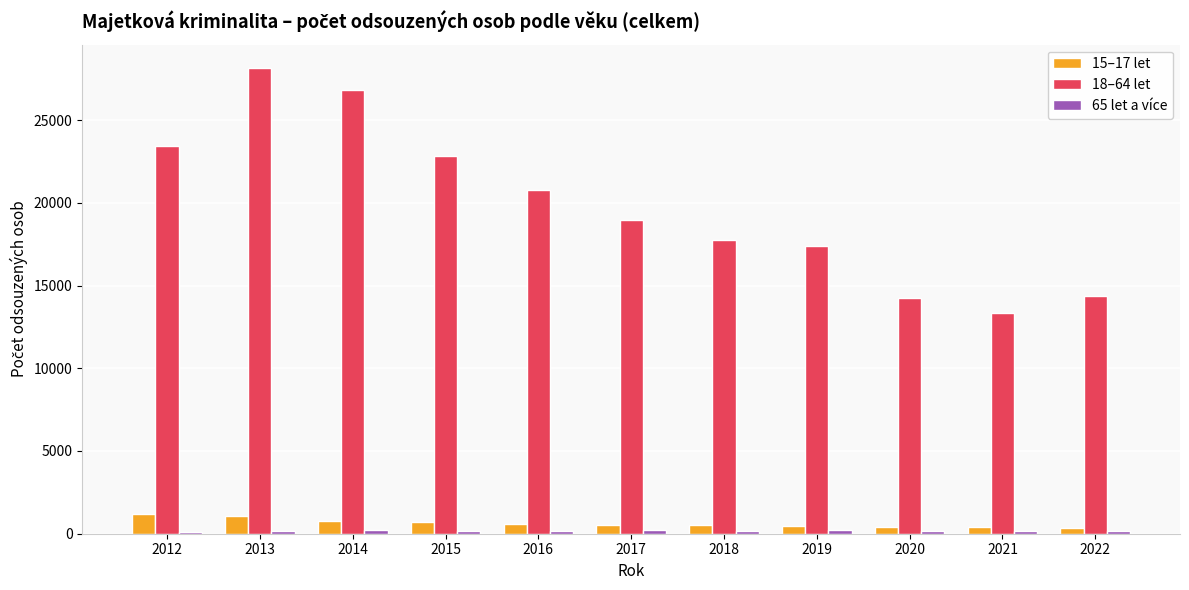

What is the average value of the 15–17 let series?

642